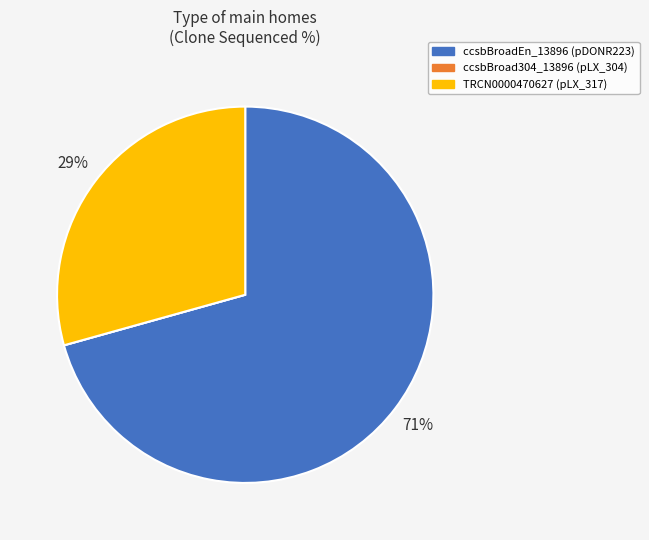

What is the ratio of the value at TRCN0000470627 to the value at ccsbBroadEn_13896?

0.4